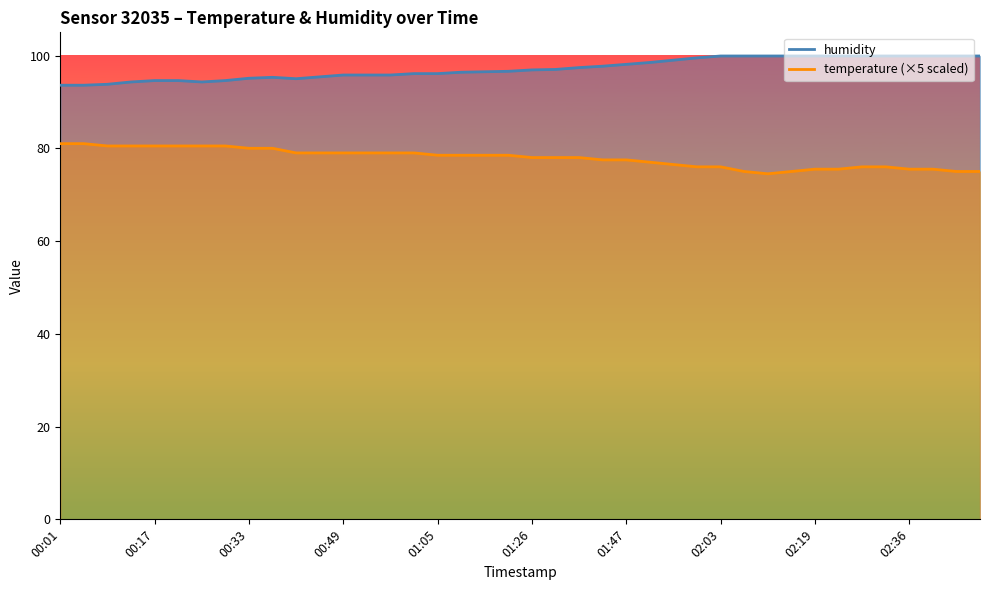

What is the difference between the maximum and second lowest values in the humidity series?

6.3